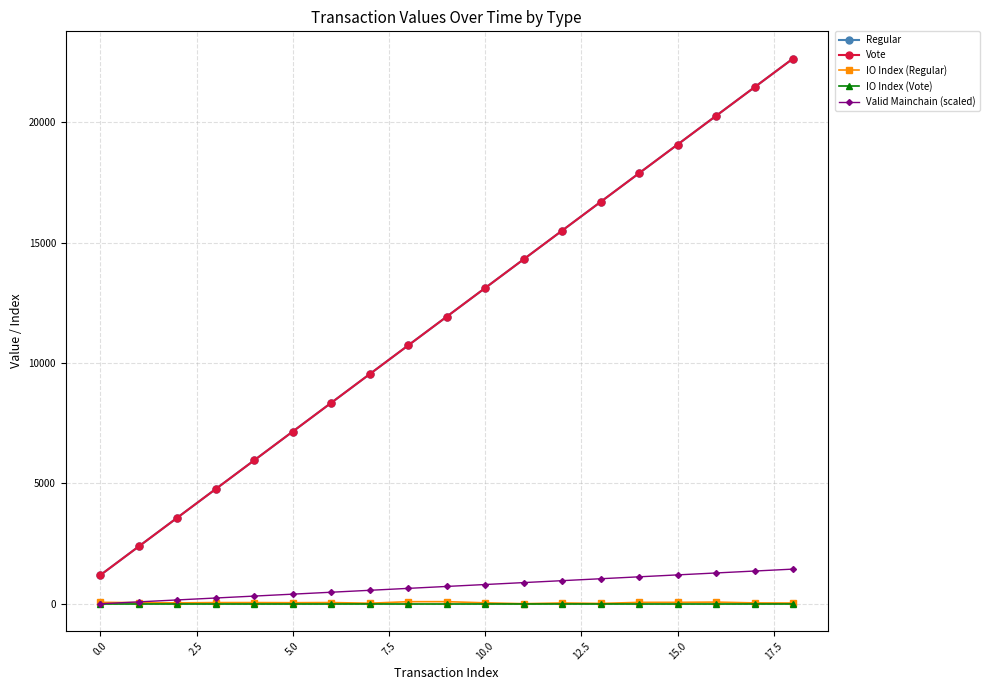

What is the value of the IO Index (Regular) point at the 4th from the left?

50.0